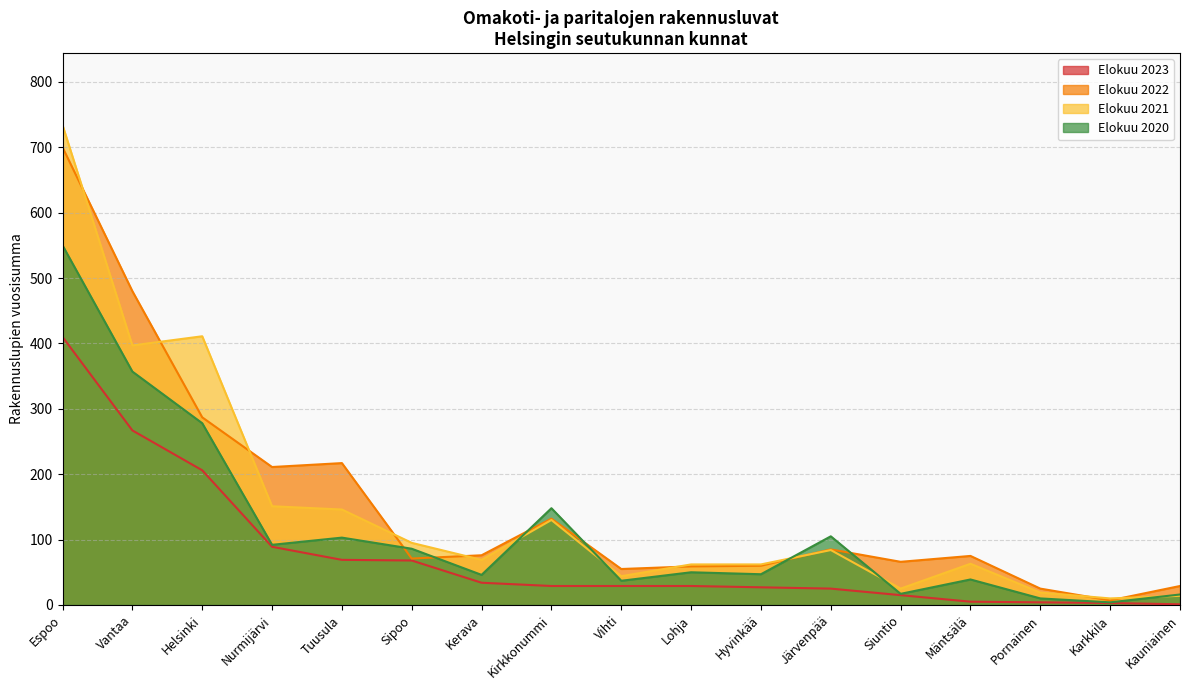

Reading left to right, what are all the values shown in this chart?

Elokuu 2023: Espoo=410	Vantaa=267	Helsinki=206	Nurmijärvi=89	Tuusula=69	Sipoo=68	Kerava=34	Kirkkonummi=29	Vihti=29	Lohja=29	Hyvinkää=27	Järvenpää=25	Siuntio=15	Mäntsälä=5	Pornainen=4	Karkkila=3	Kauniainen=1
Elokuu 2022: Espoo=700	Vantaa=480	Helsinki=287	Nurmijärvi=211	Tuusula=217	Sipoo=71	Kerava=76	Kirkkonummi=132	Vihti=55	Lohja=59	Hyvinkää=60	Järvenpää=85	Siuntio=66	Mäntsälä=75	Pornainen=25	Karkkila=7	Kauniainen=29
Elokuu 2021: Espoo=734	Vantaa=397	Helsinki=411	Nurmijärvi=151	Tuusula=146	Sipoo=95	Kerava=69	Kirkkonummi=130	Vihti=44	Lohja=62	Hyvinkää=62	Järvenpää=84	Siuntio=25	Mäntsälä=63	Pornainen=19	Karkkila=10	Kauniainen=14
Elokuu 2020: Espoo=550	Vantaa=357	Helsinki=278	Nurmijärvi=92	Tuusula=103	Sipoo=86	Kerava=46	Kirkkonummi=148	Vihti=37	Lohja=50	Hyvinkää=47	Järvenpää=105	Siuntio=17	Mäntsälä=39	Pornainen=10	Karkkila=4	Kauniainen=16